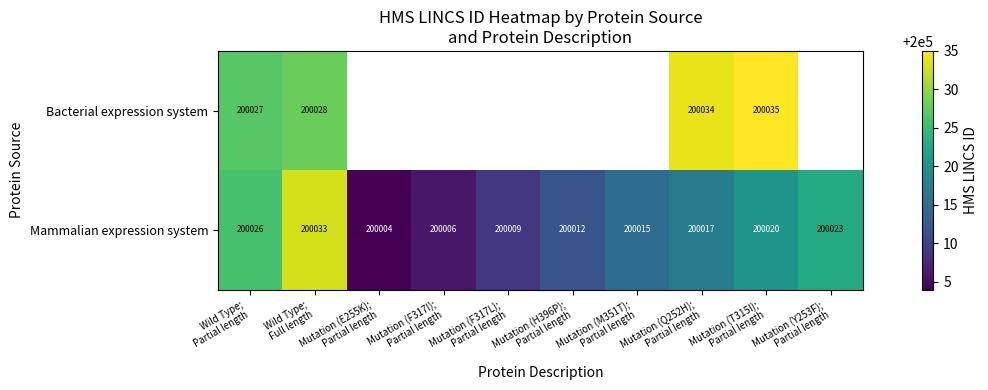

What is the difference between the maximum and minimum values in the Mammalian expression system series?

29